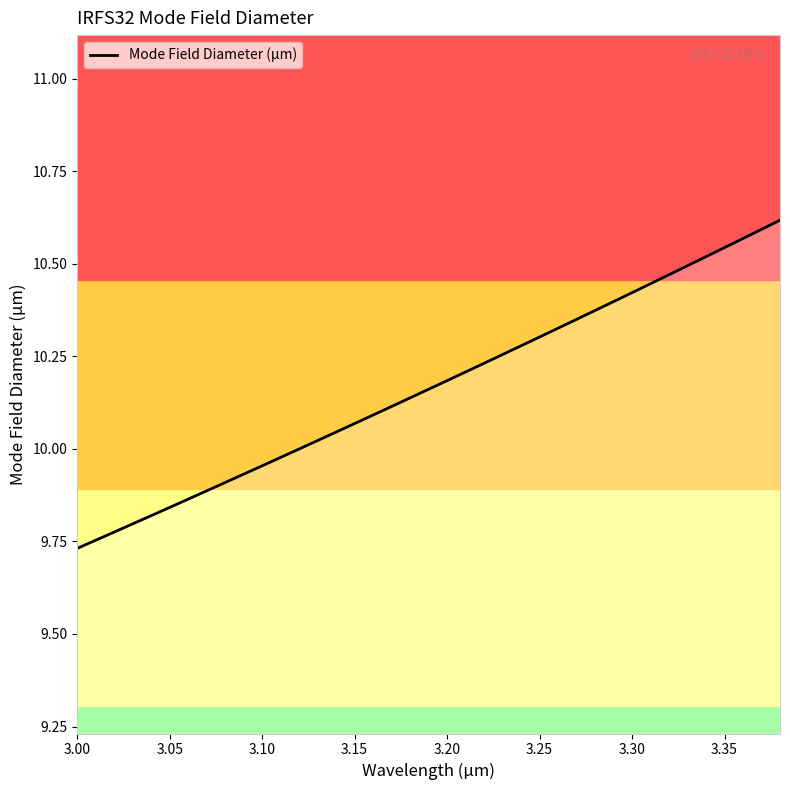

What is the difference between the maximum and minimum values?

0.9